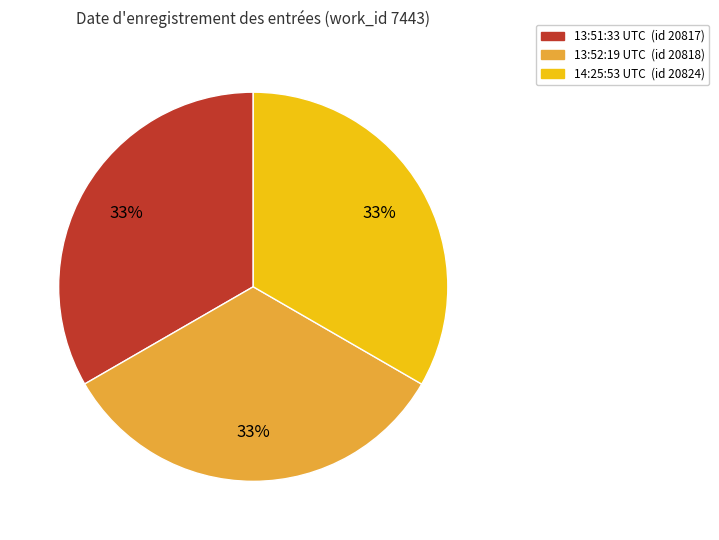

To the nearest percent, what is the combined percentage of 13:51:33 UTC (id 20817) and 13:52:19 UTC (id 20818)?

67%